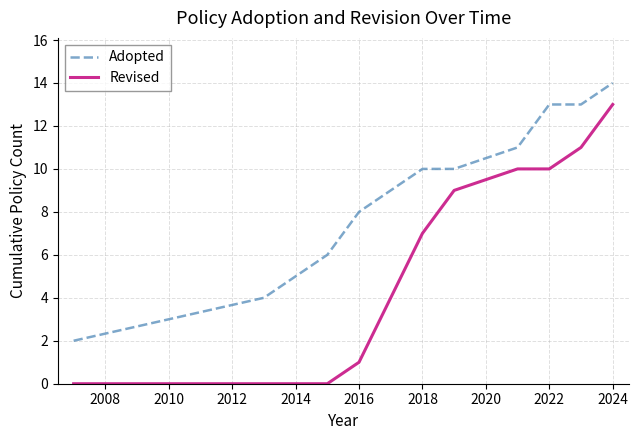

Rank the series by their average value, from highest to lowest.

Adopted, Revised